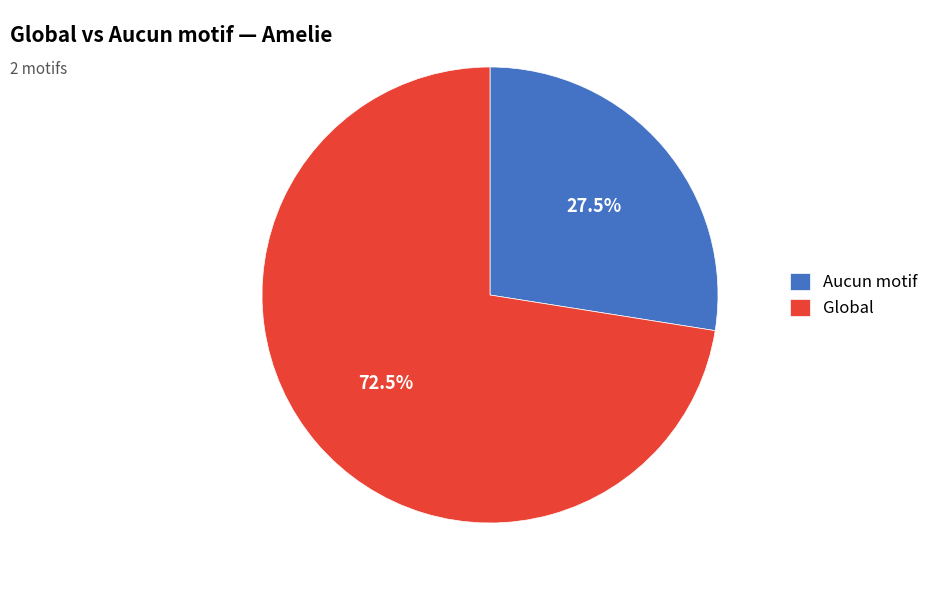

To the nearest percent, what is the average slice percentage?

50%